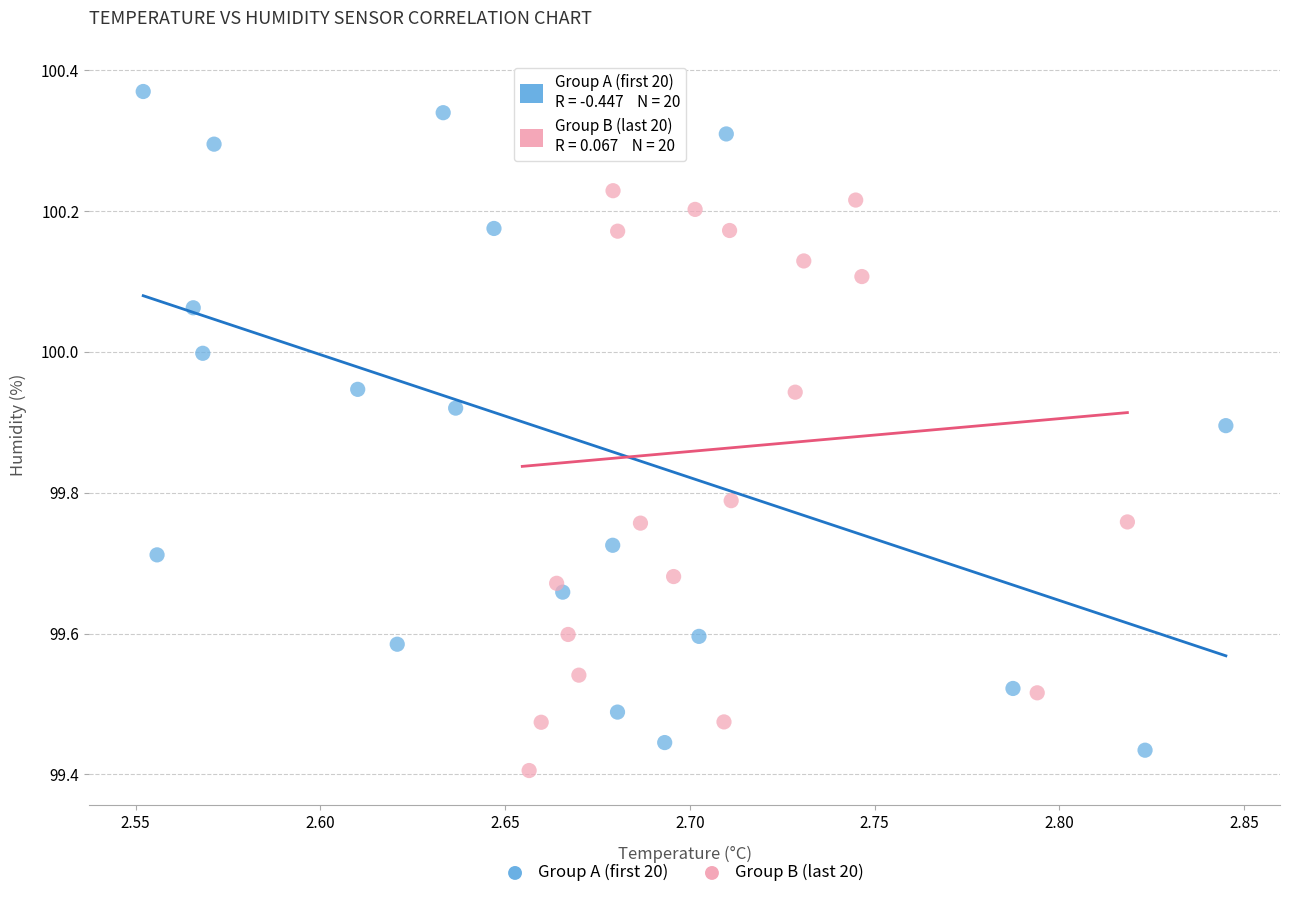

Which series reaches the maximum Y coordinate?

Group B (last 20)